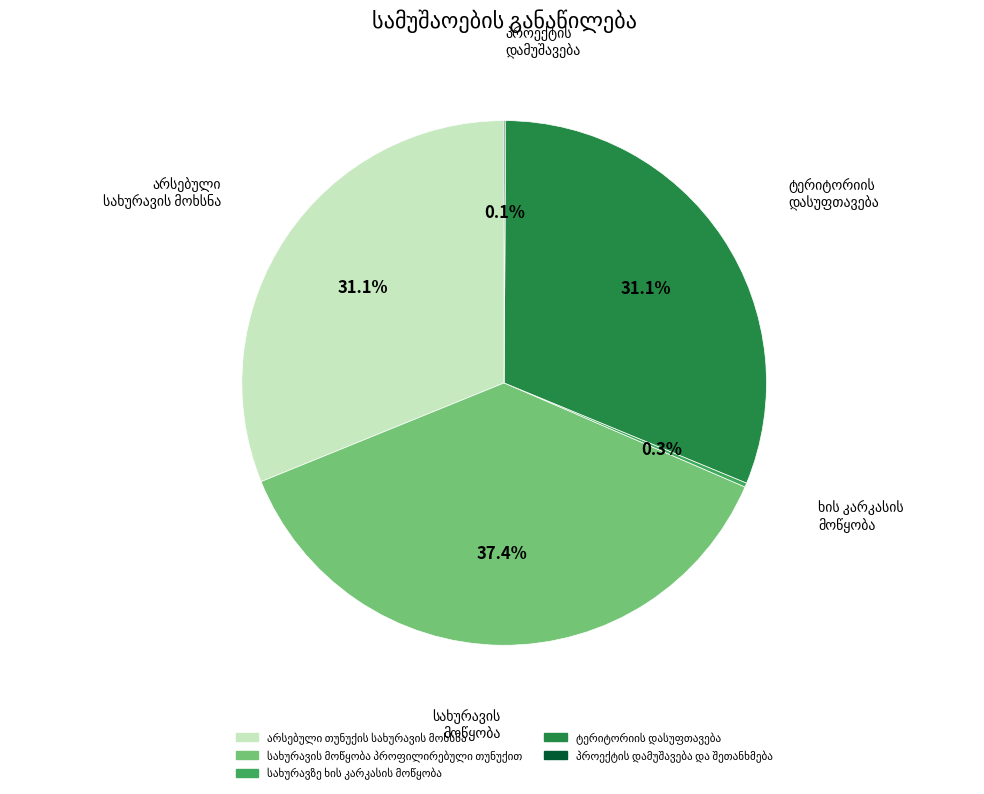

Does any single category account for the majority?

No